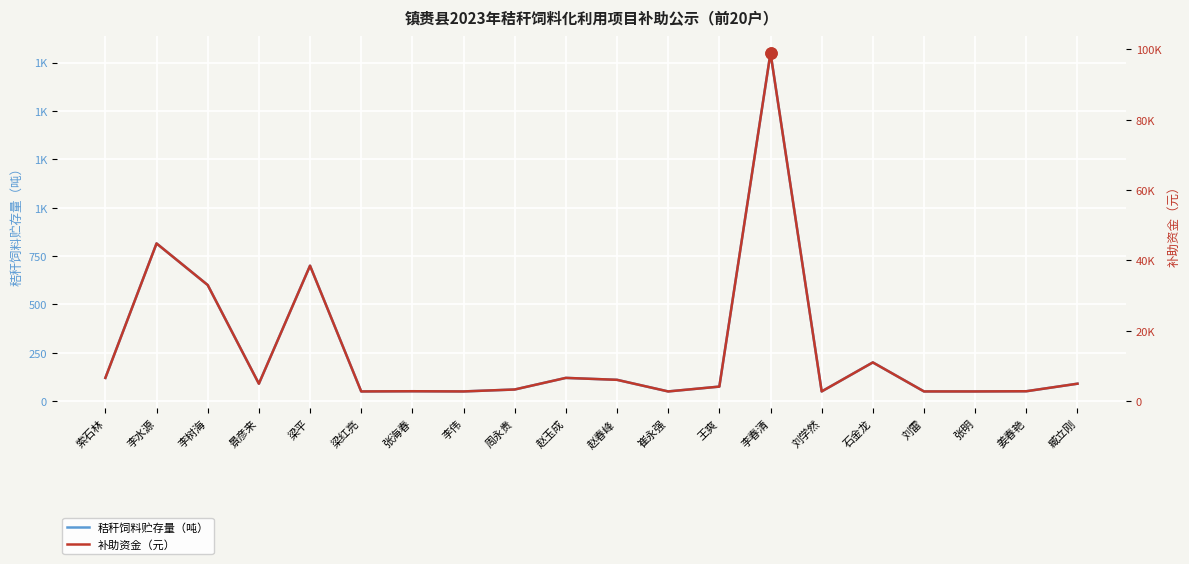

Rank the series by their average value, from lowest to highest.

秸秆饲料贮存量（吨）, 补助资金（元）